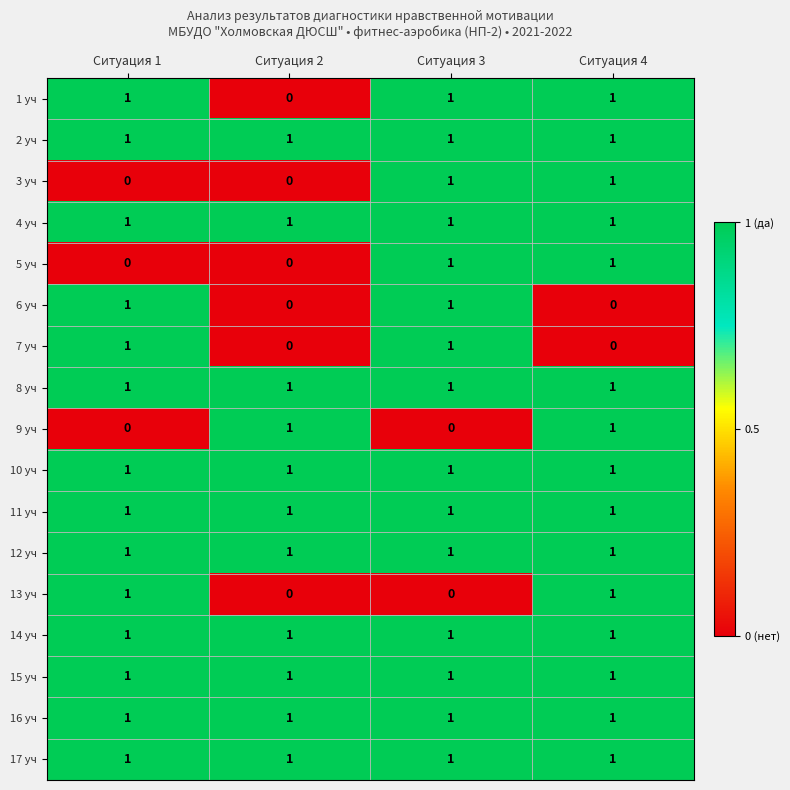

What is the sum of all 16 уч values?

4